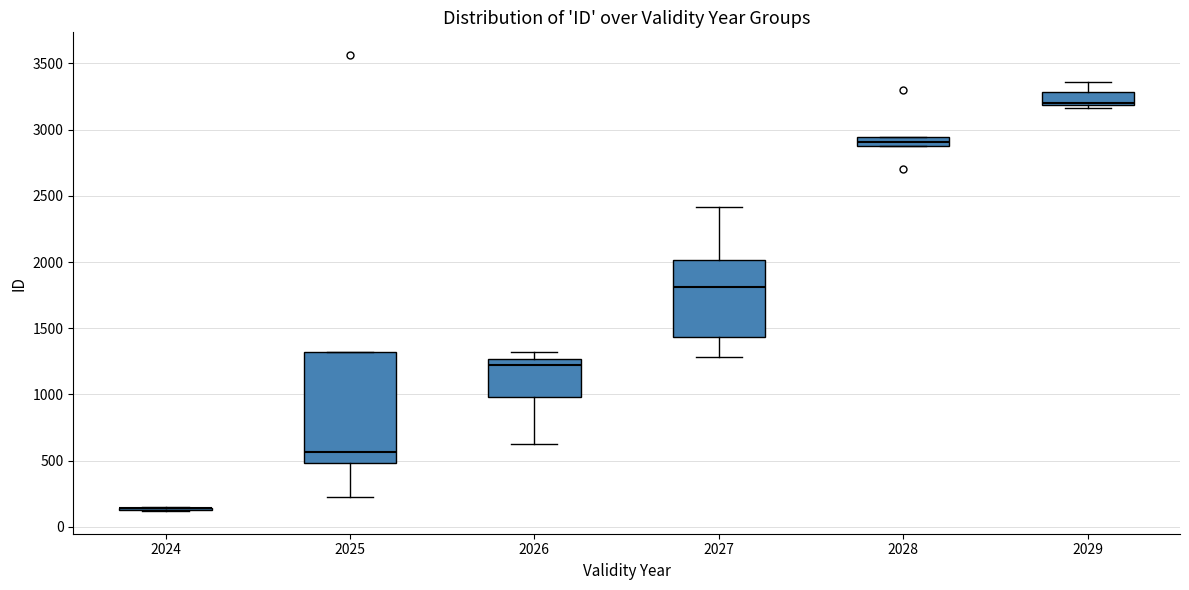

Which box is the tallest, from its lower edge to its upper edge?

2025